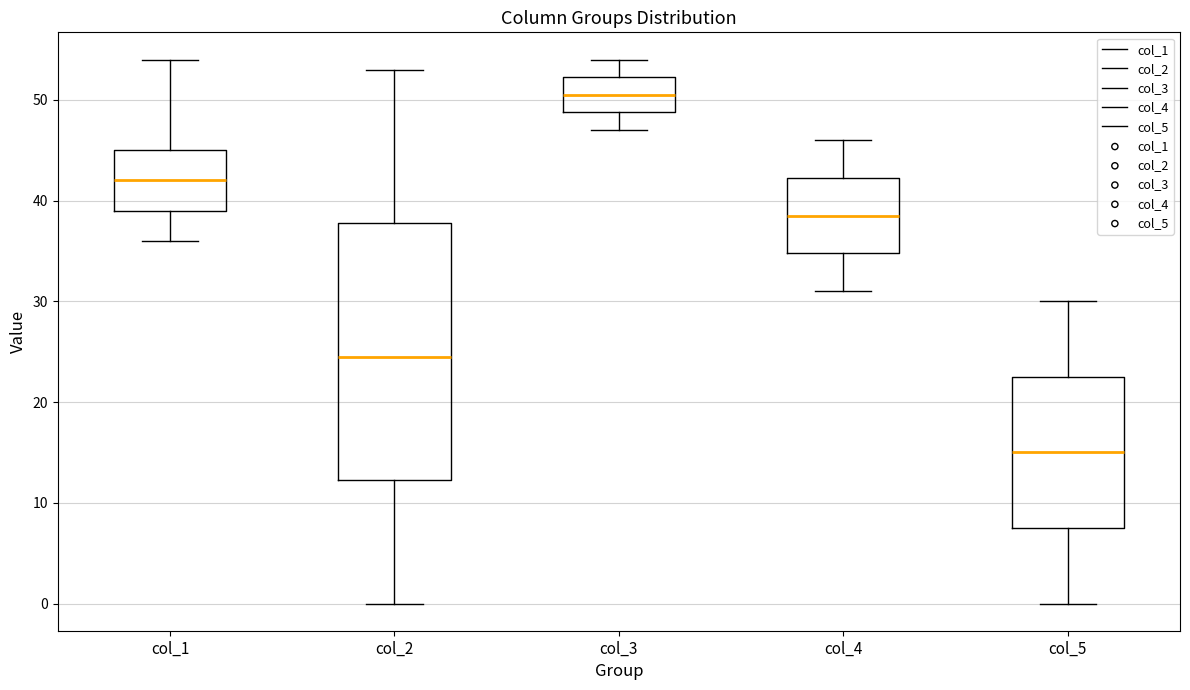

Where does the median line of the box for col_5 sit on the y-axis? The values are not printed on the chart, so give them approximately, as read against the axis.

15